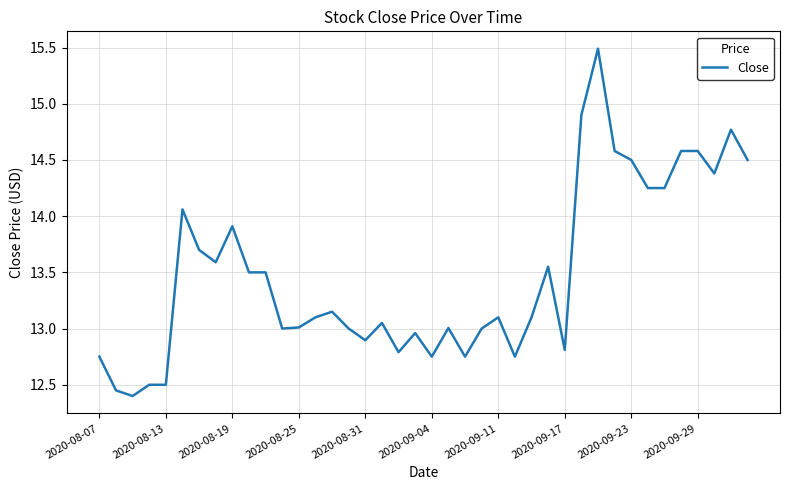

What is the difference between the maximum and minimum values?

3.1